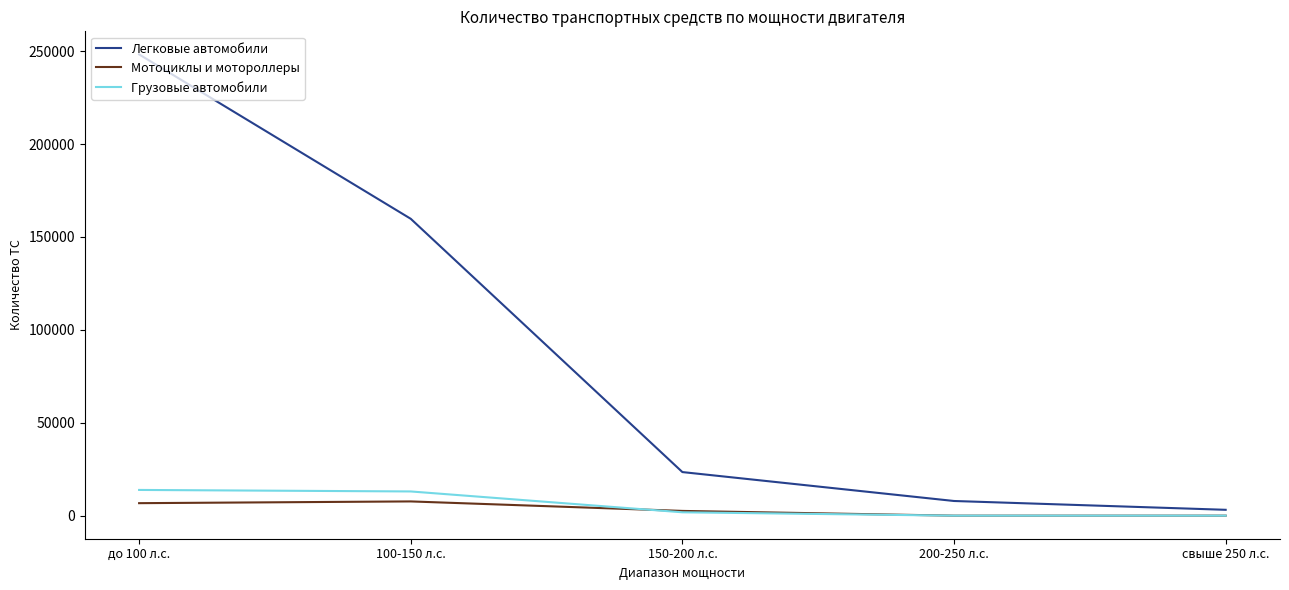

What is the sum of the Легковые автомобили values at 150-200 л.с. and свыше 250 л.с.?

26606